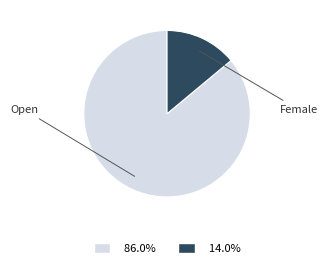

Which slice is the smallest?

Female